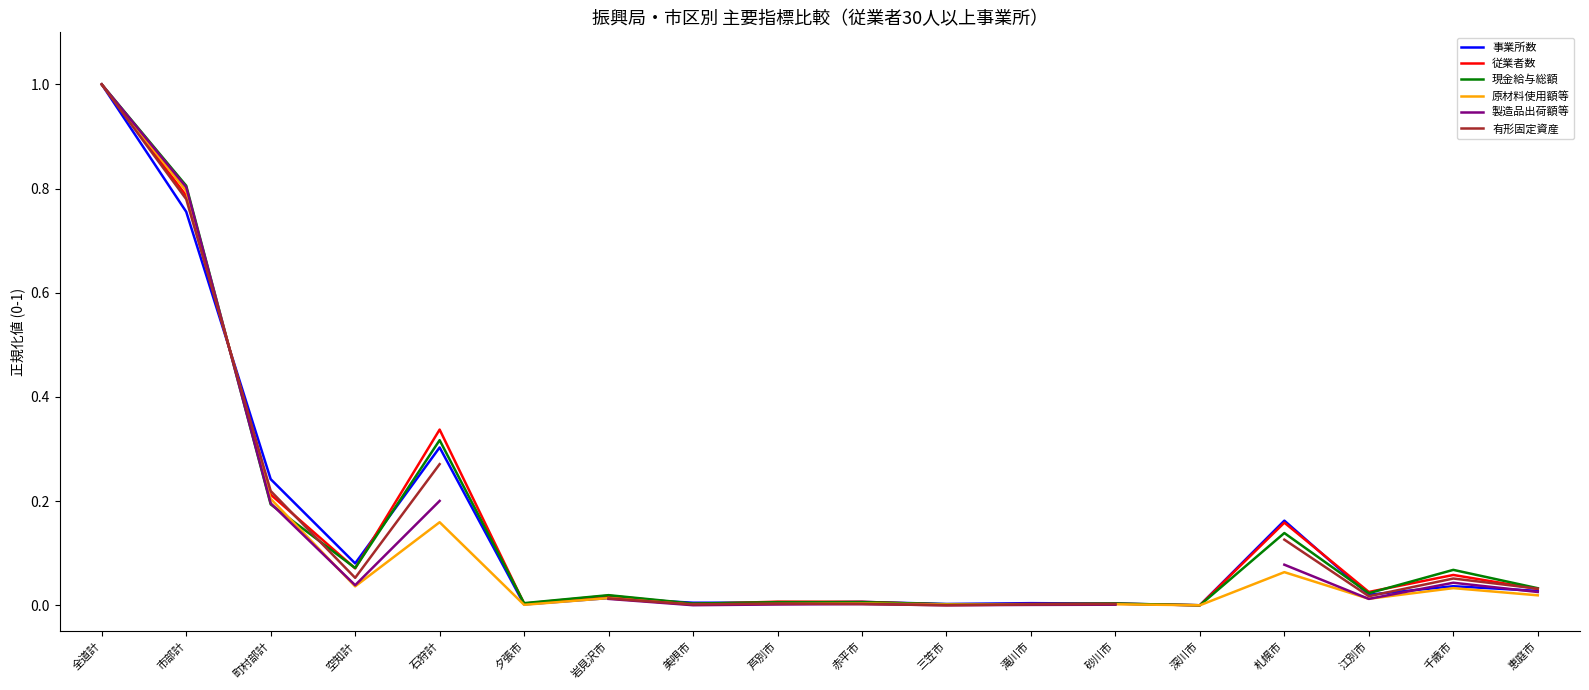

The value of 原材料使用額等 at 赤平市 is 0.0. True or false?

False